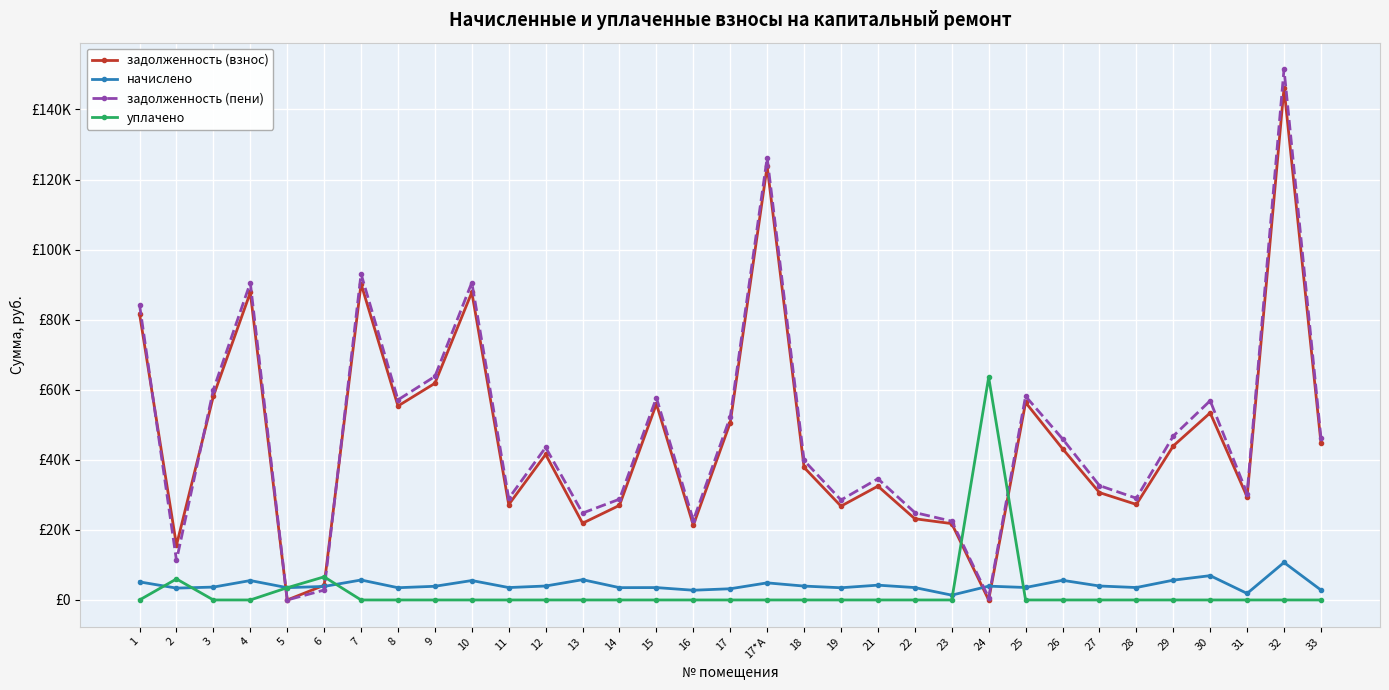

Reading left to right, what are all the values shown in this chart?

задолженность (взнос): 81688.9	15595.4	58189.2	87755.0	0.0	4192.5	90227.7	55362.2	61840.8	87813.9	27209.0	41543.7	21902.2	27007.8	55951.2	21327.4	50625.8	123770.8	37830.7	26778.7	32486.8	23179.1	21791.5	0.4	56363.6	43186.2	30650.6	27265.9	43953.6	53399.1	29448.0	146134.3	44937.7
начислено: 5159.6	3385.2	3675.4	5542.8	3508.0	3865.1	5699.0	3496.8	3906.0	5546.5	3541.4	3984.1	5788.3	3515.4	3534.0	2778.8	3199.2	4880.6	3961.8	3485.6	4225.9	3537.7	1376.4	3943.2	3560.0	5613.5	3987.8	3548.9	5650.7	6937.8	1860.0	10702.4	2838.4
задолженность (пени): 84268.7	11288.0	60026.9	90526.4	0.0	2825.1	93077.2	57110.6	63793.8	90587.2	28979.8	43535.8	24796.4	28765.5	57718.2	22716.8	52225.4	126211.1	39811.6	28521.5	34599.7	24947.9	22479.7	656.8	58143.6	45993.0	32644.5	29040.3	46779.0	56868.0	30378.0	151485.5	46356.8
уплачено: 0.0	6000.0	0.0	0.0	3496.0	6600.1	0.0	0.0	0.0	0.0	0.0	0.0	0.0	0.0	0.0	0.0	0.0	0.0	0.0	0.0	0.0	0.0	0.0	63549.4	0.0	0.0	0.0	0.0	0.0	0.0	0.0	0.0	0.0